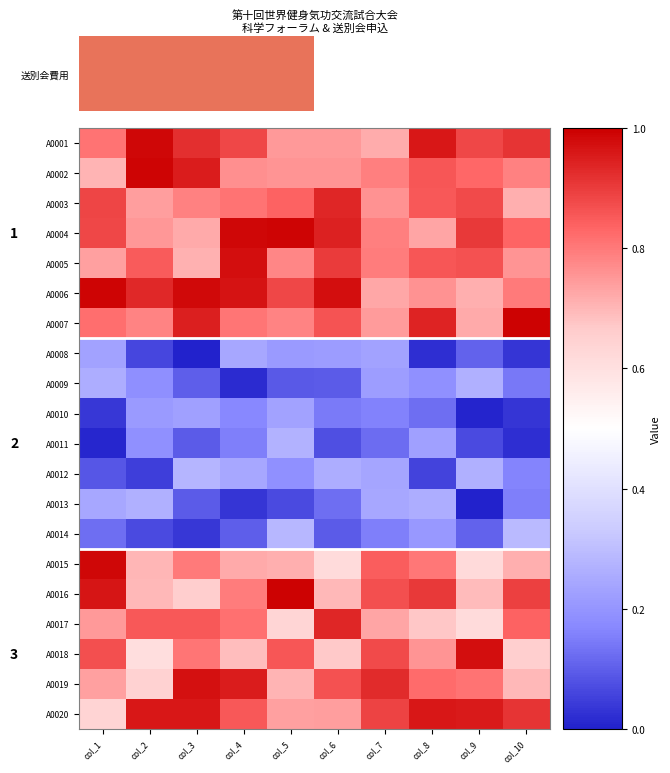

What is the average value of the A0016 series?

0.8